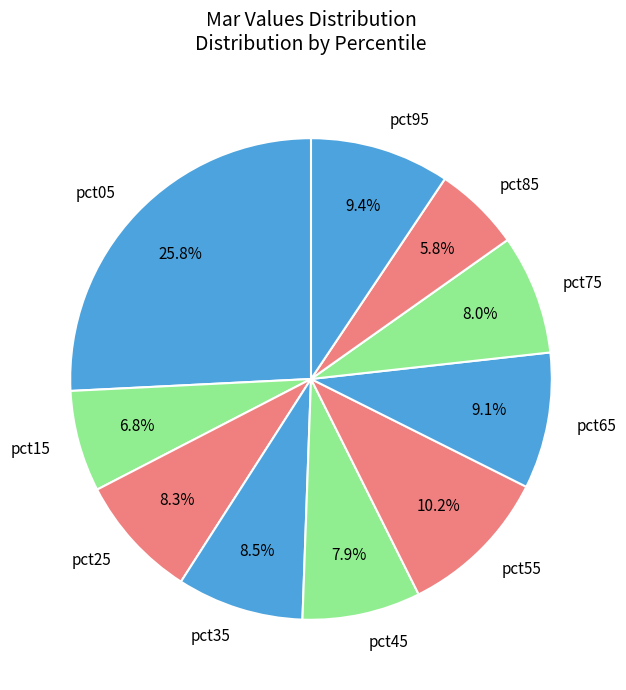

How many slices are in this pie chart?

10